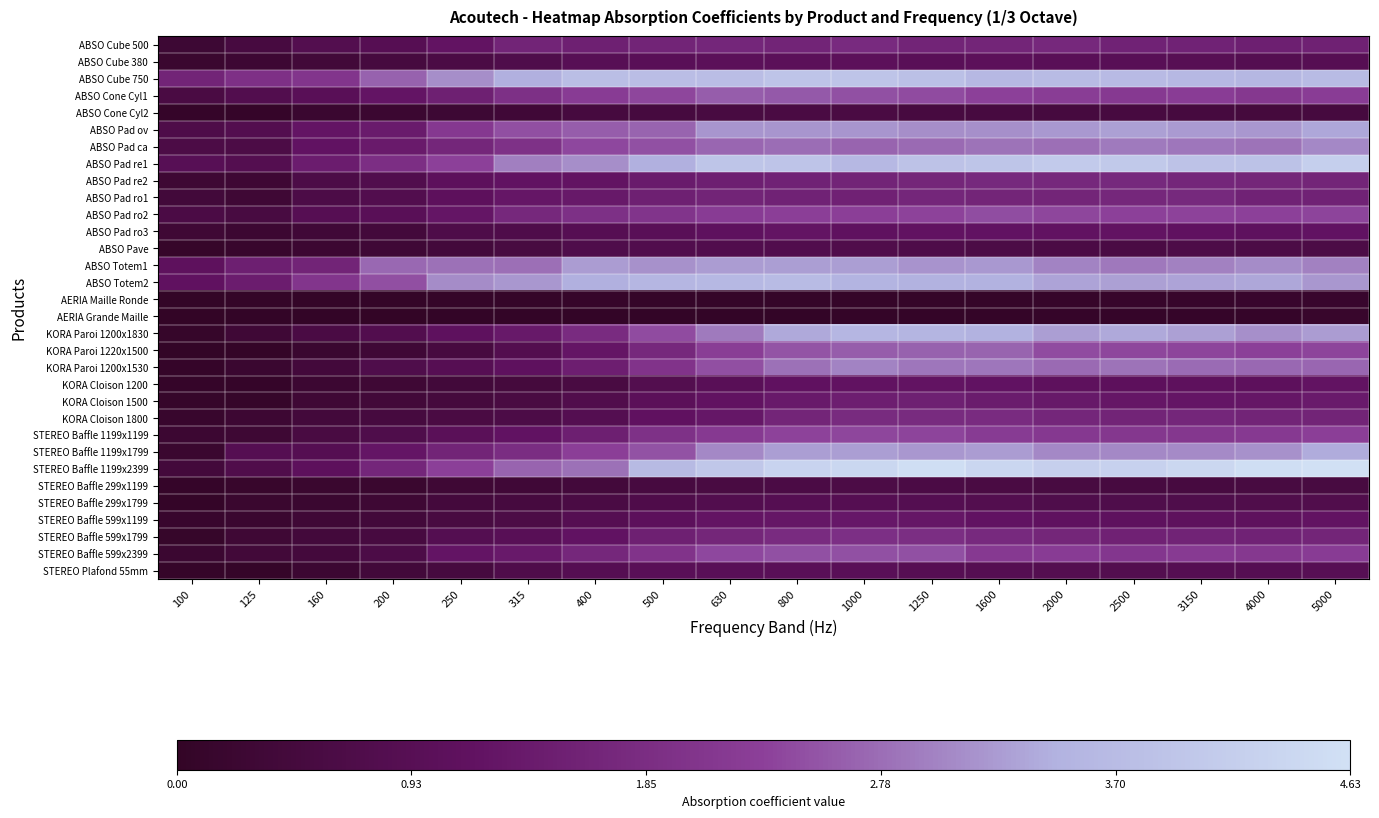

Which series has the largest total across all categories?

ABSO Cube 750